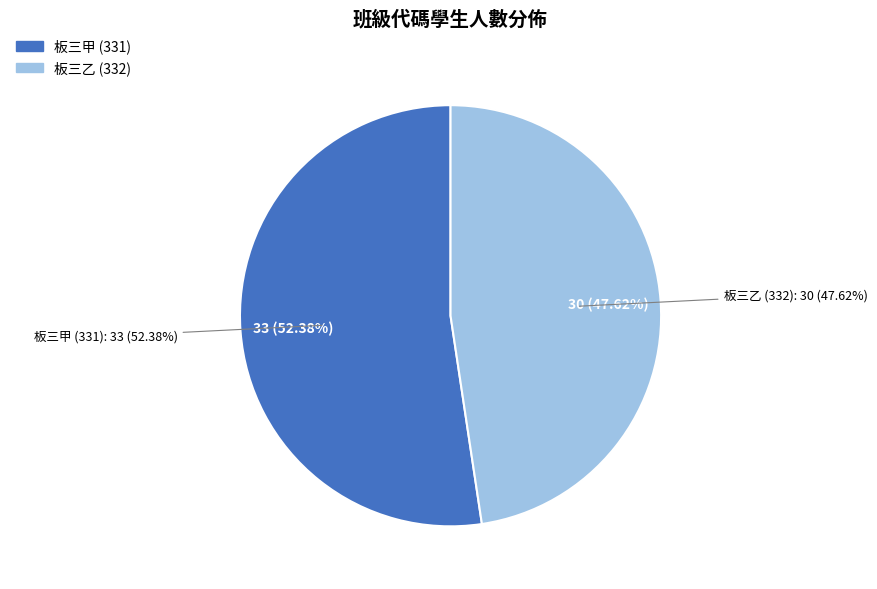

Which slice represents more than half of the pie?

板三甲 (331)